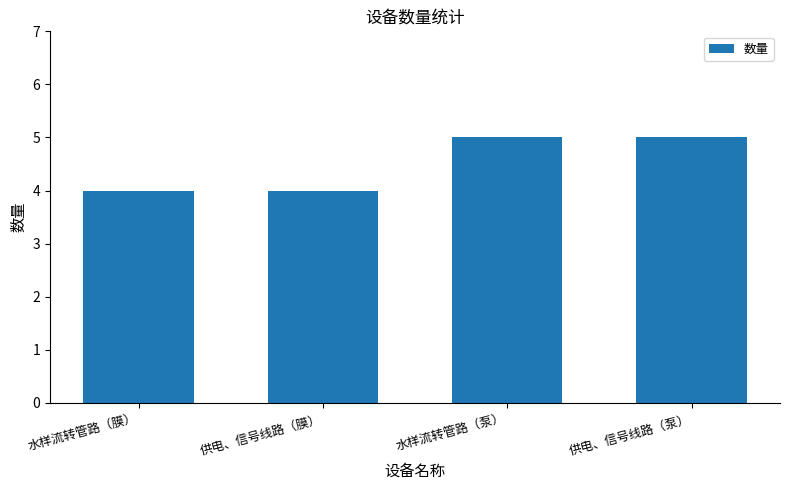

Count the values in the range 4 to 5.

4